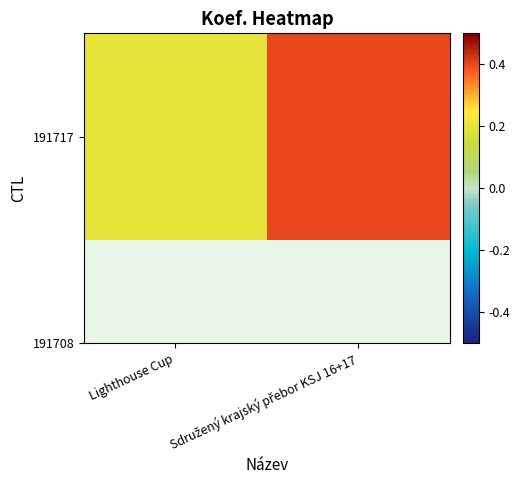

Which label corresponds to the smallest value in the chart?

Lighthouse Cup